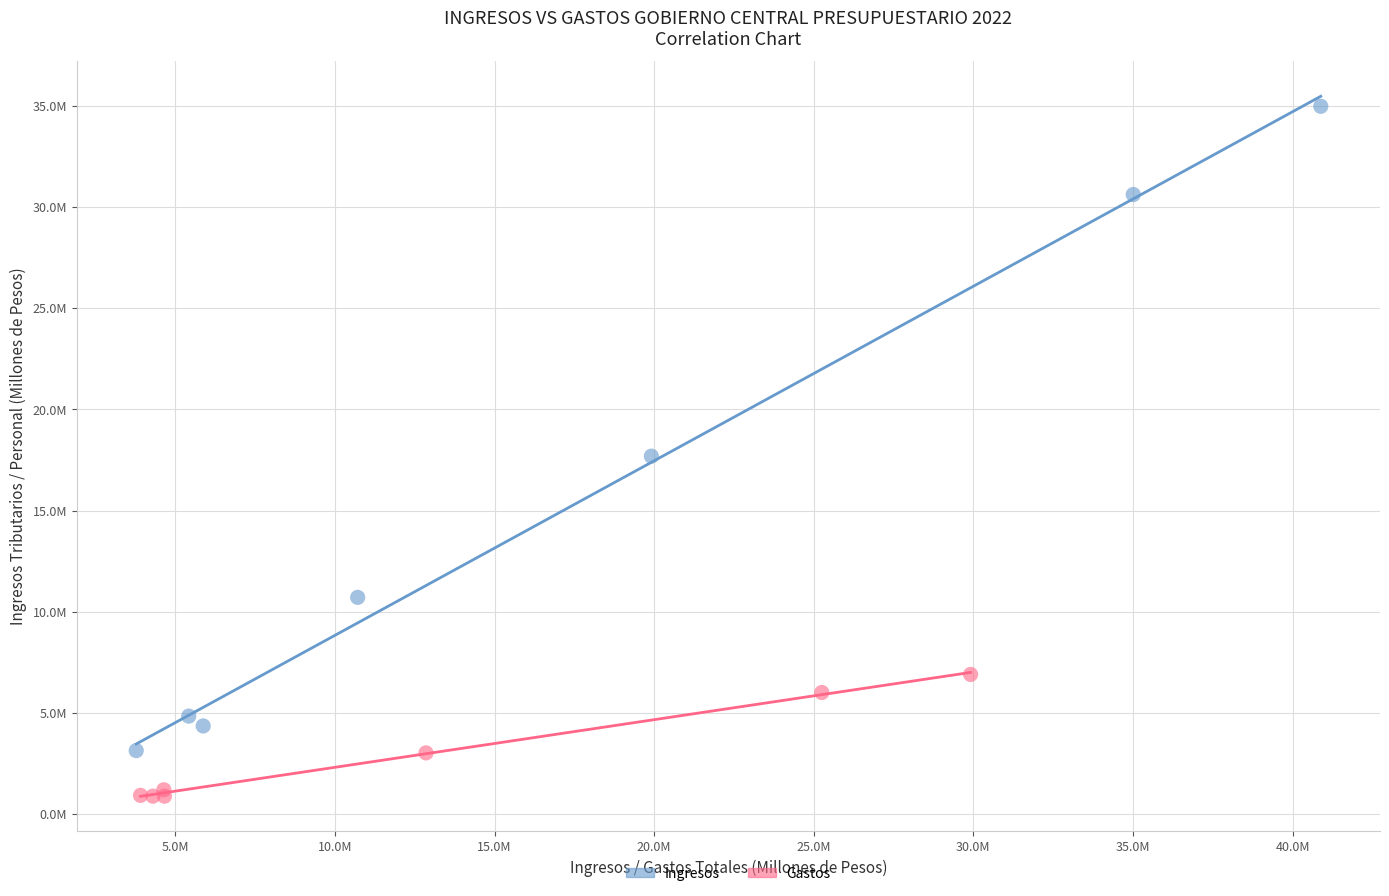

Which series contains the highest Y value?

Ingresos